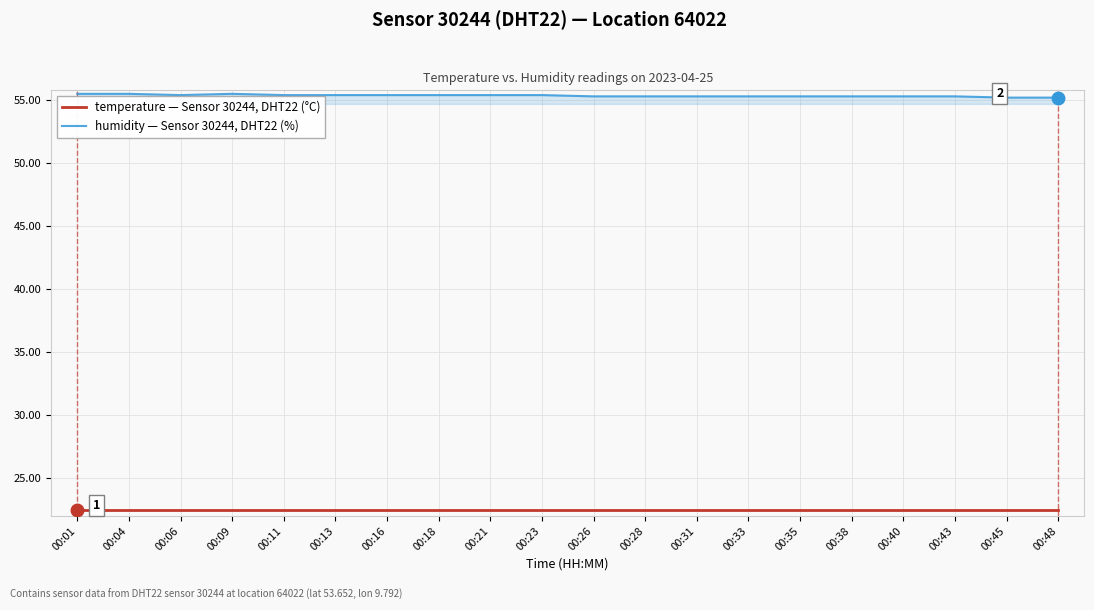

Does the chart have visible grid lines?

Yes